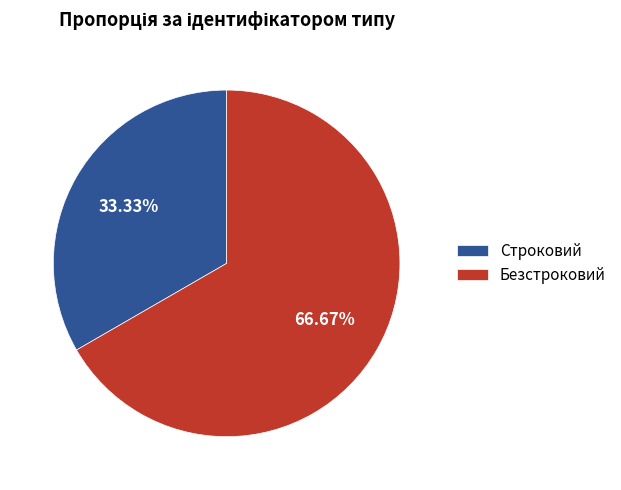

Which slice is the largest?

Безстроковий